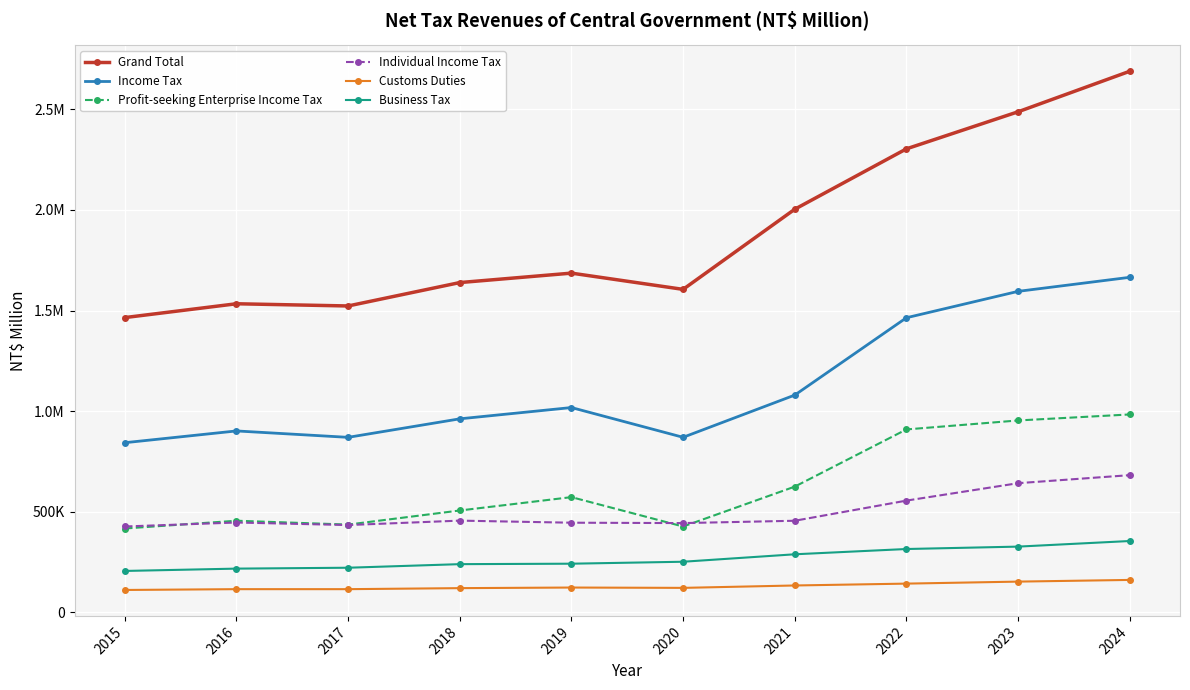

What are all the series names shown in the legend?

Grand Total, Income Tax, Profit-seeking Enterprise Income Tax, Individual Income Tax, Customs Duties, Business Tax